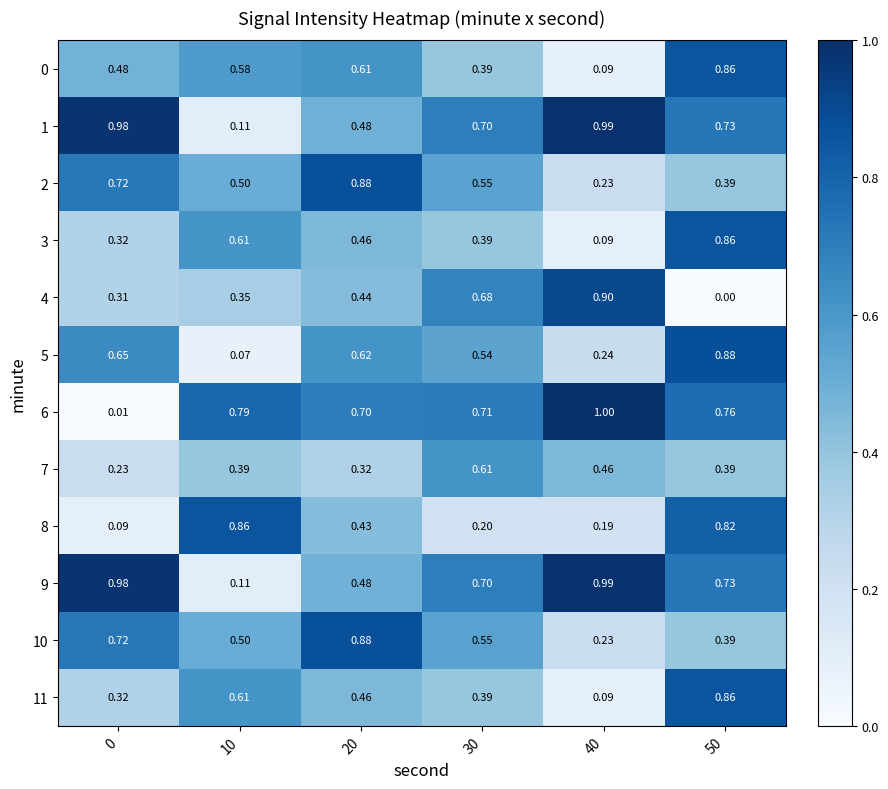

The 5 series shows 0.1 at 10. True or false?

False